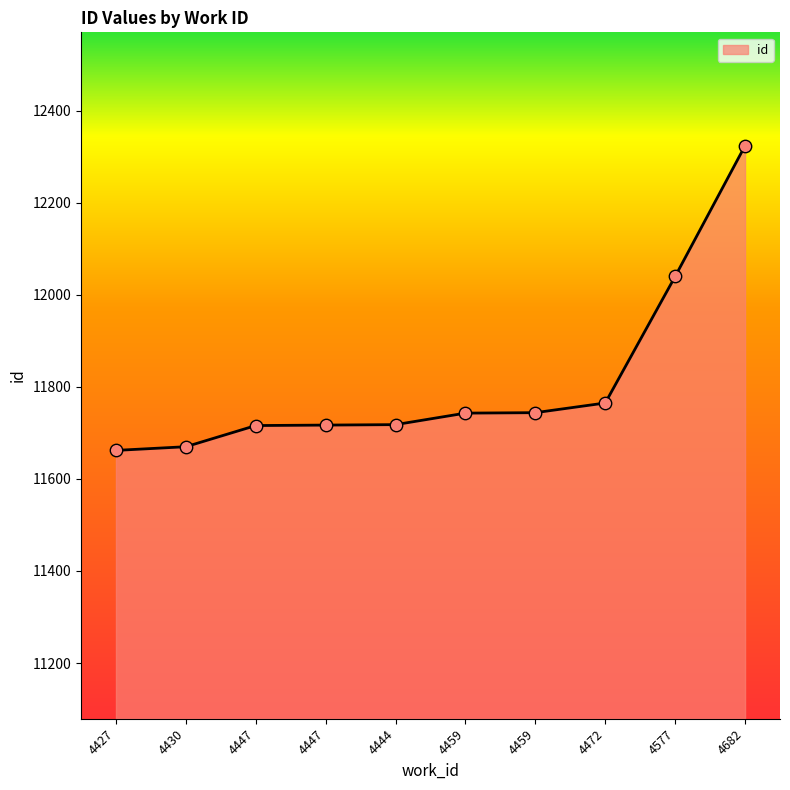

What is the ratio of the value at 4444 to the value at 4427?

1.0